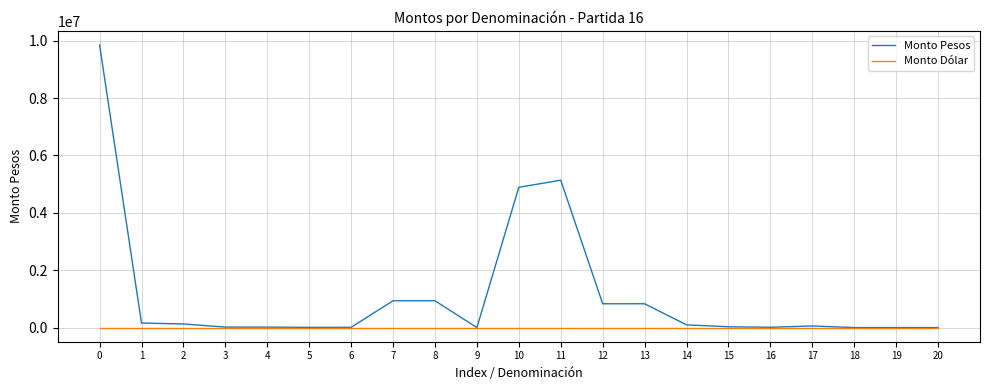

Count the number of data series in this chart.

2